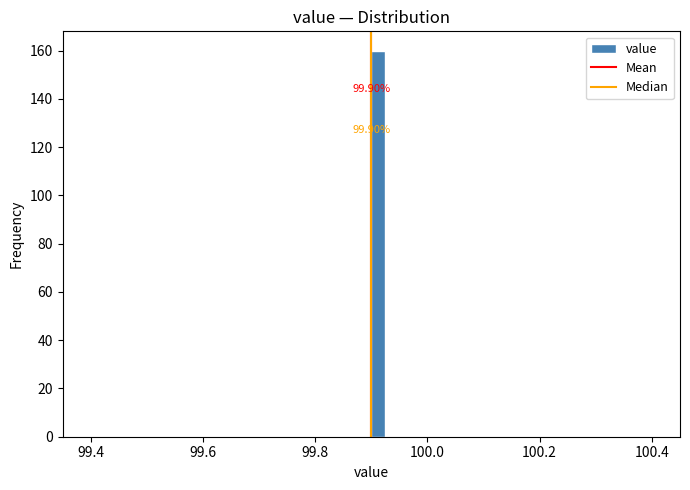

Read against the x-axis, roughly where is the centre of the tallest bar?

99.92